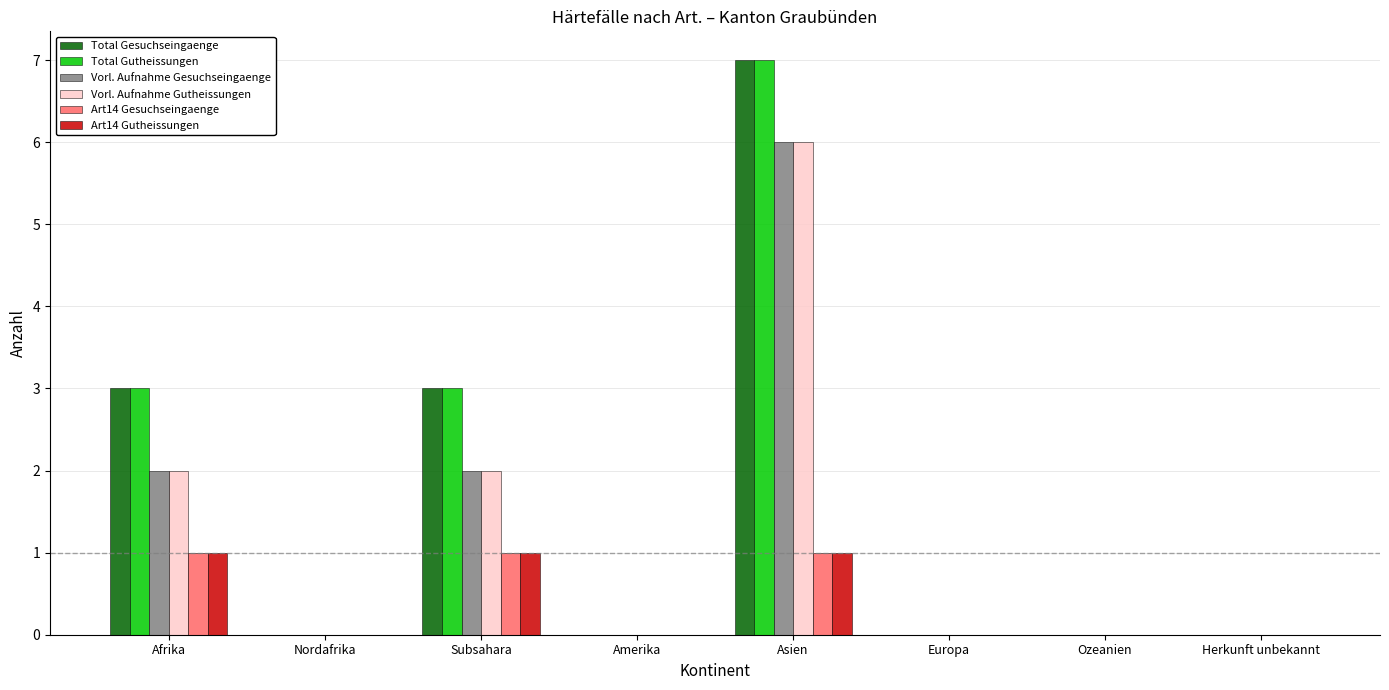

True or false: Vorl. Aufnahme Gutheissungen has a value of 3 at Nordafrika.

False